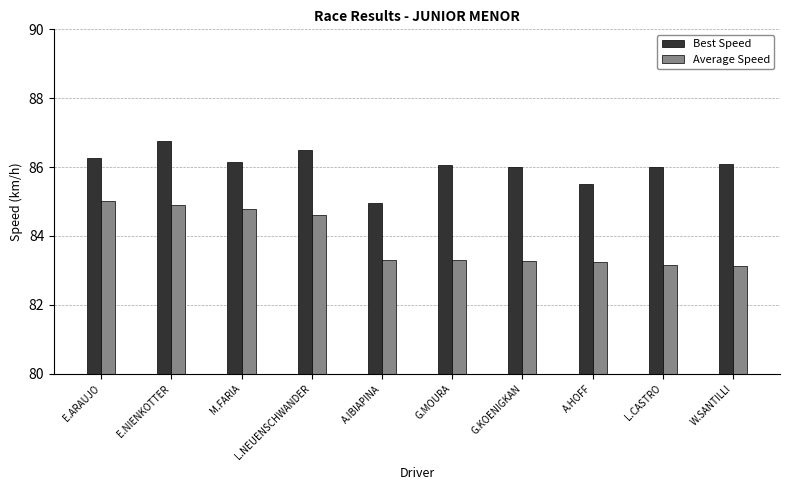

Rank the series at G.KOENIGKAN from lowest to highest value.

Average Speed, Best Speed